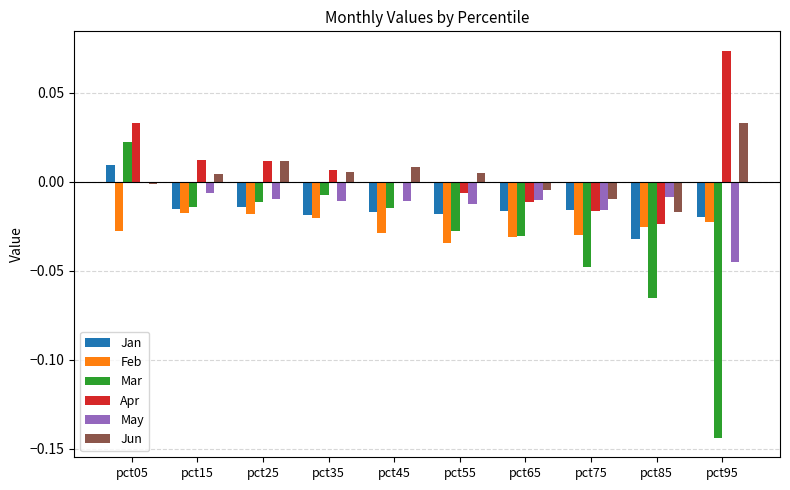

How many values in the Jan series exceed 0?

1